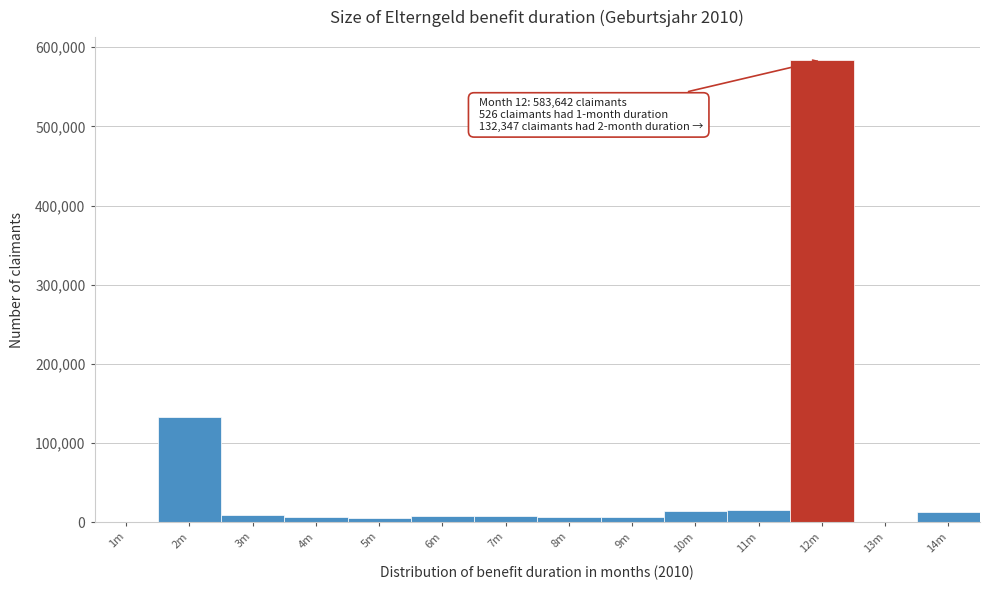

Which category has the highest value across all series?

12m